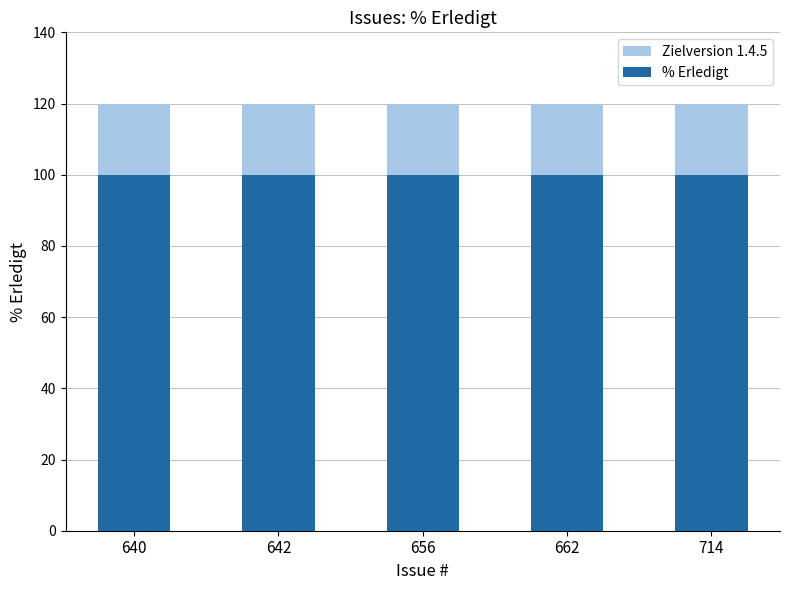

What is the average value of the % Erledigt series?

100